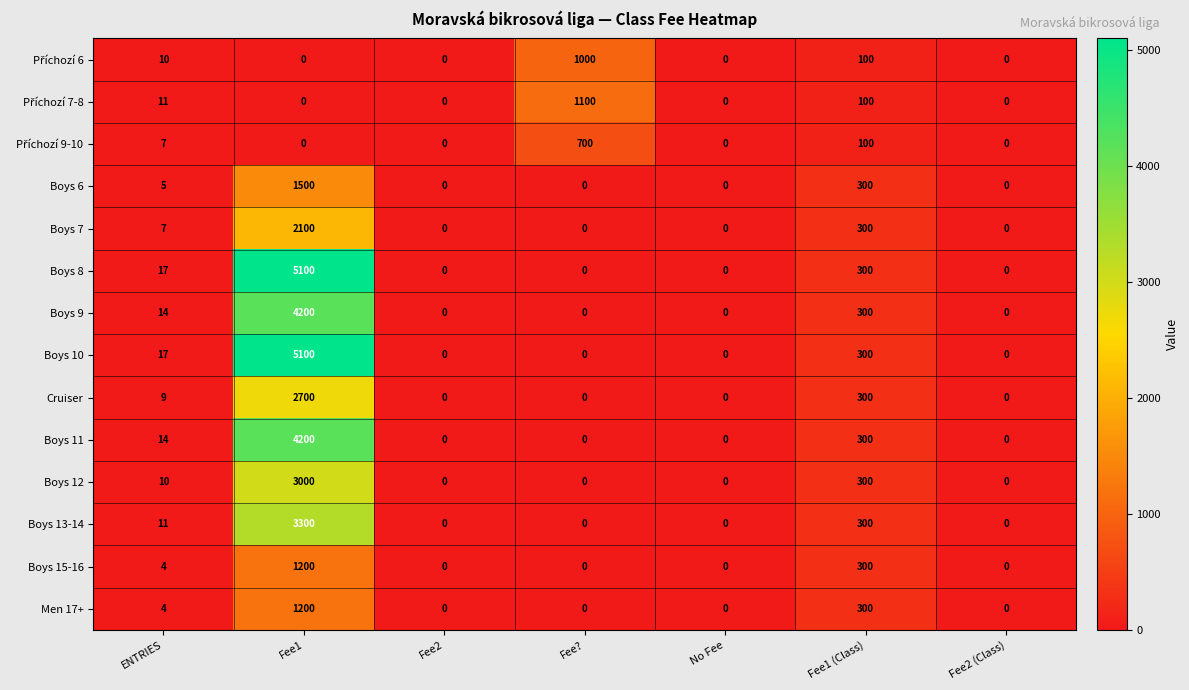

Where is Boys 10 nearest to the value 2550?

Fee1 (Class)